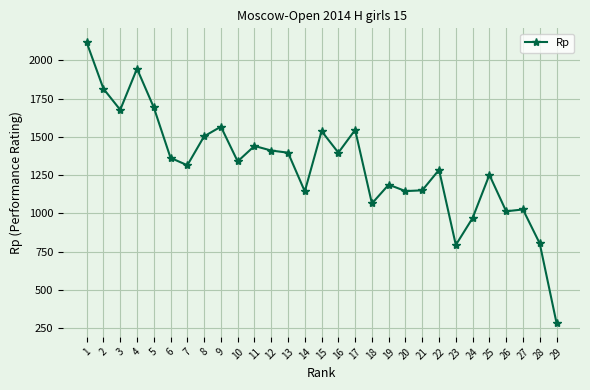

Is it true that the value at 8 is 1504?

True